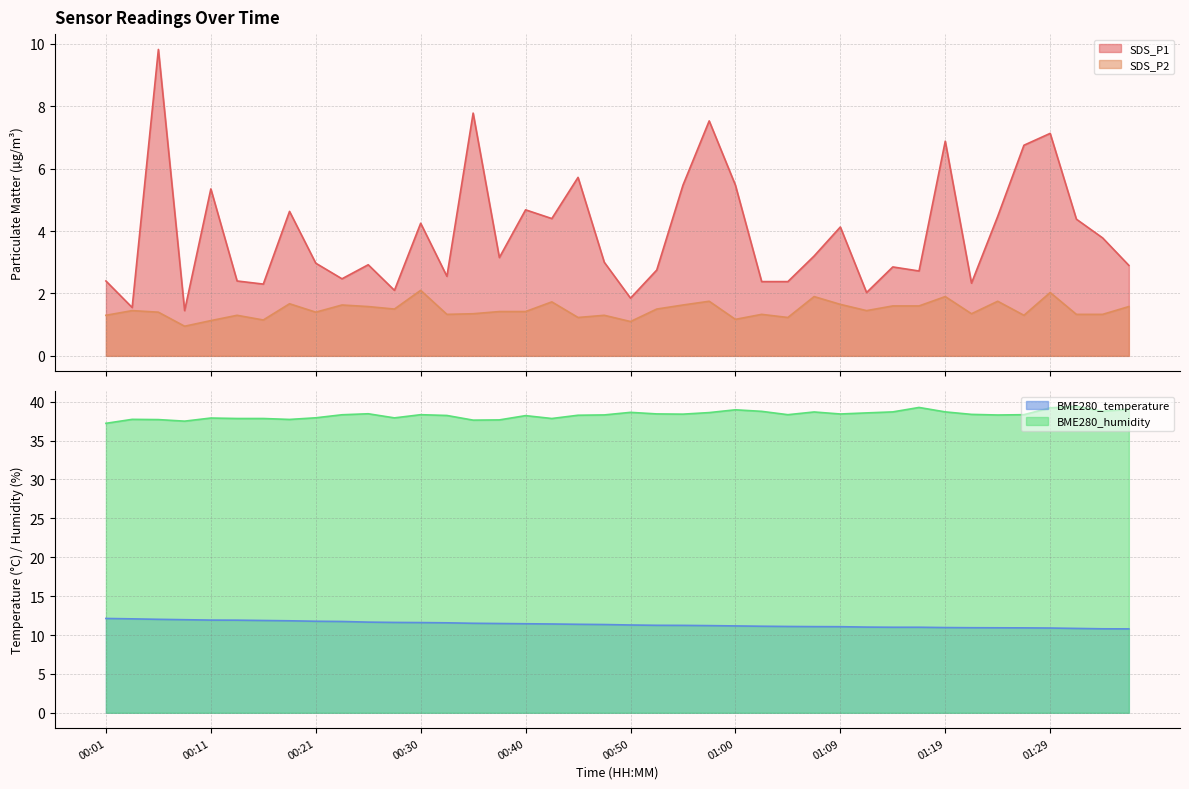

What are all the series names shown in the legend?

SDS_P1, SDS_P2, BME280_temperature, BME280_humidity